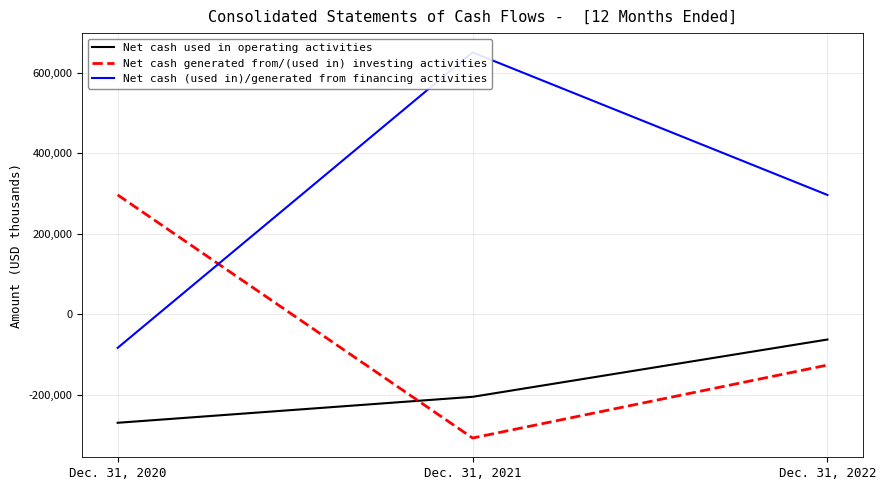

How many distinct data groups are displayed?

3